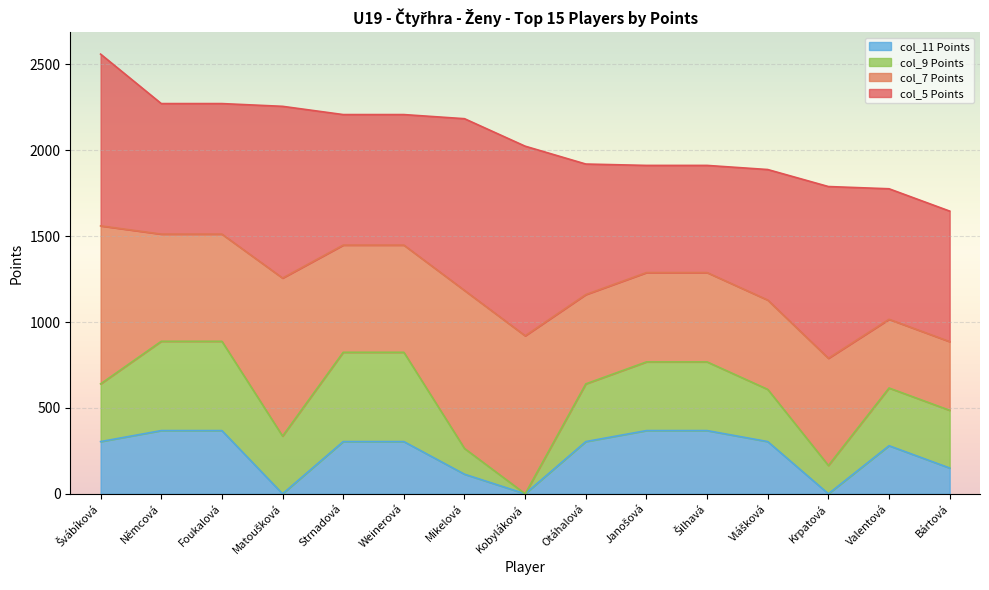

At which label is col_11 closest to 184?

Bártová